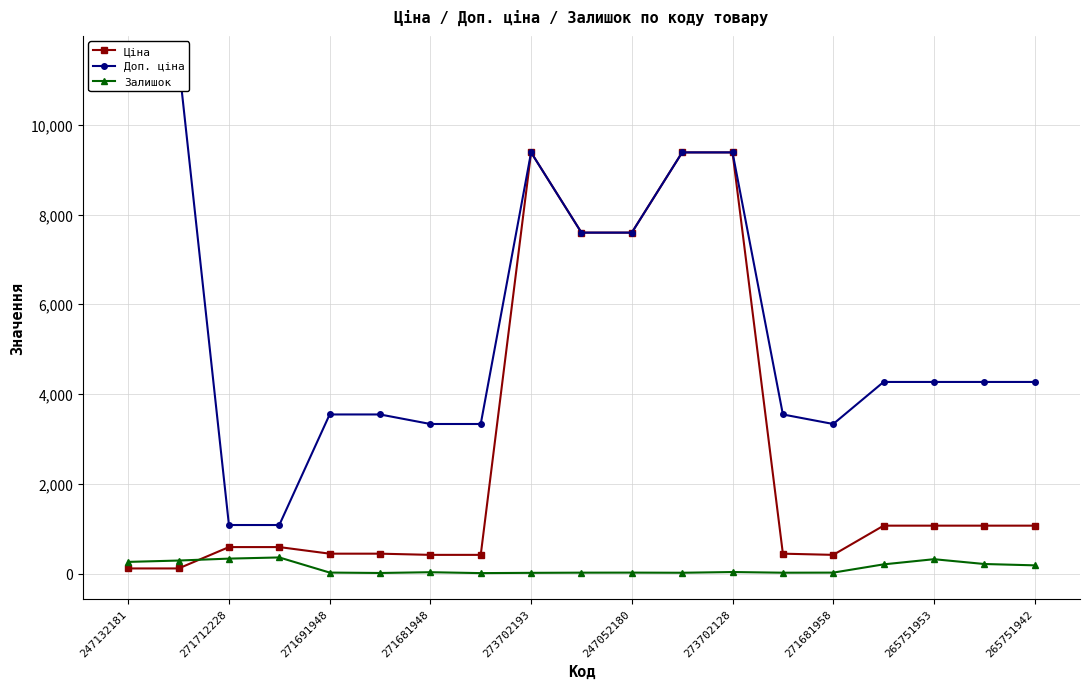

List the series in order of their overall mean, highest first.

Доп. ціна, Ціна, Залишок